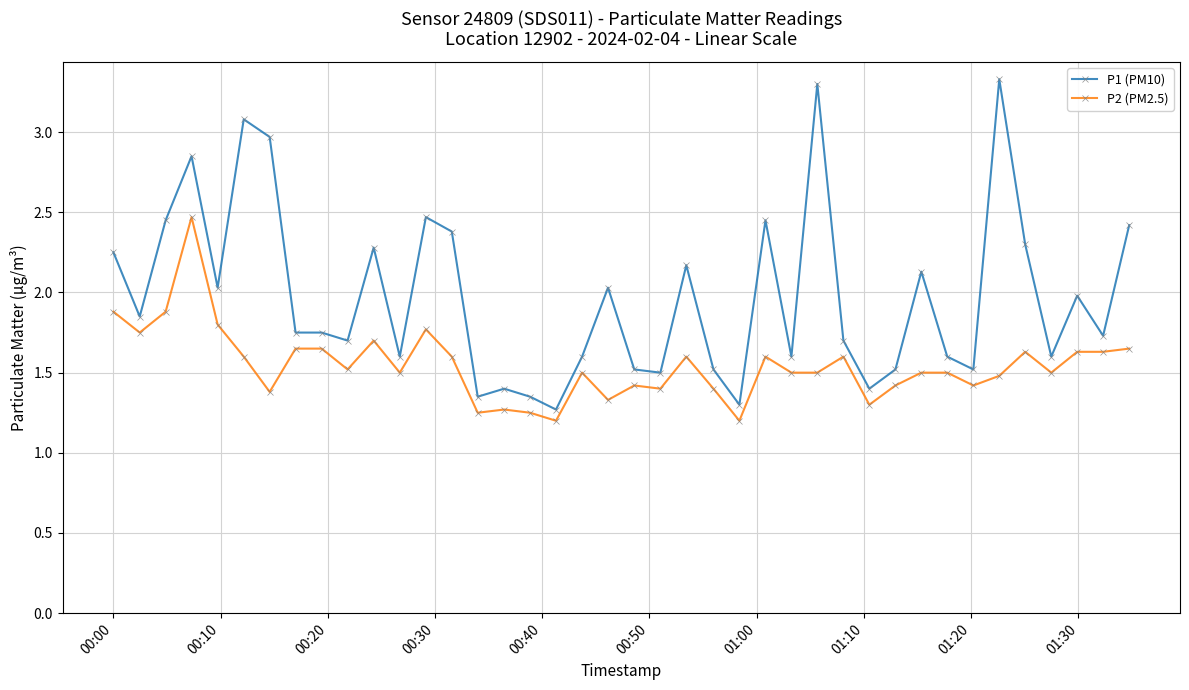

What is the difference between the maximum and second lowest values in the P1 (PM10) series?

2.0